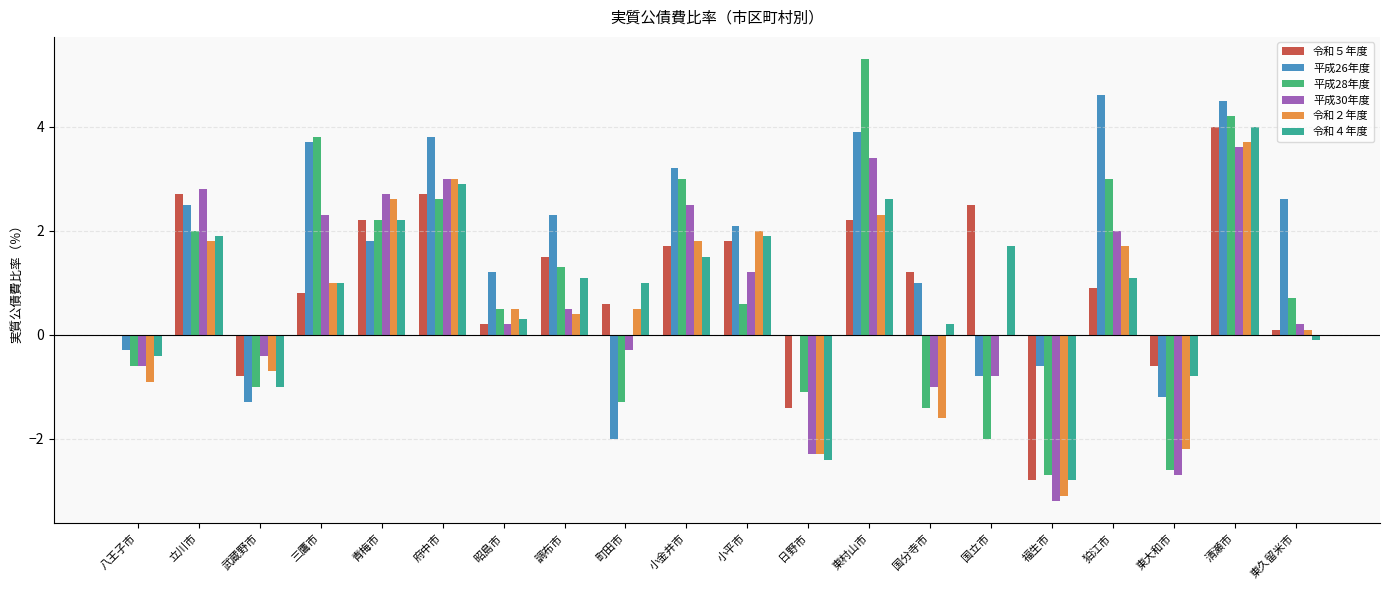

Where does the 平成28年度 series first go above 0?

立川市